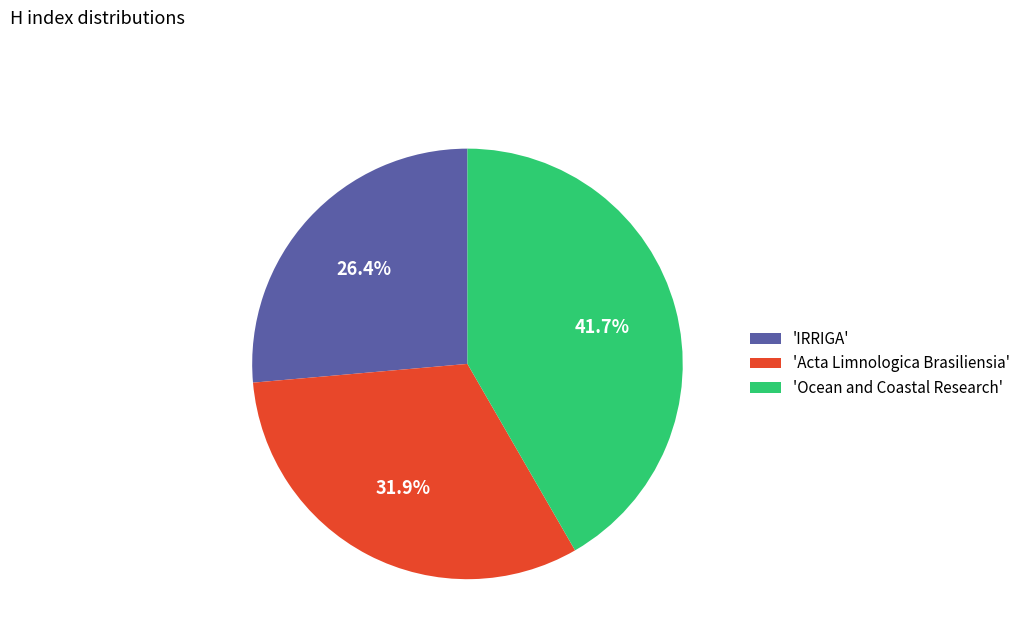

Does 'IRRIGA' represent more than half of the total?

No